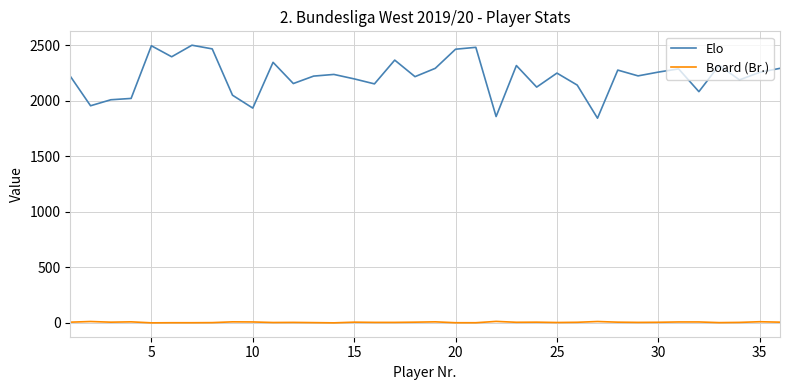

How many lines are shown in the chart?

2